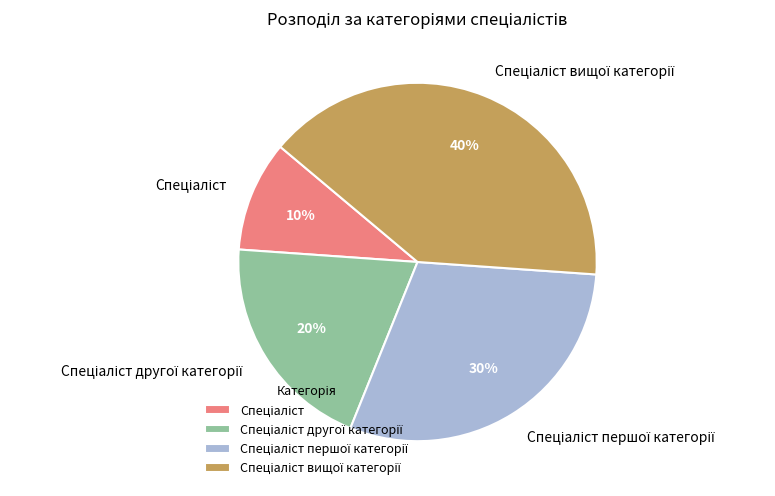

To the nearest percent, what is the average slice percentage?

25%